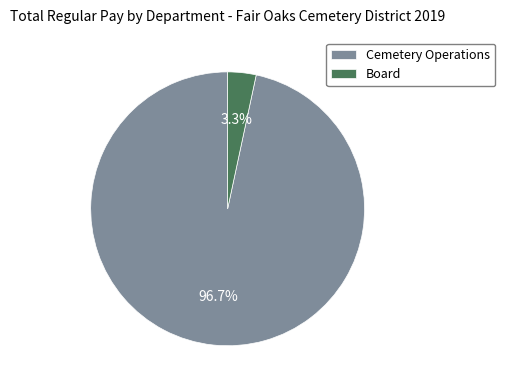

Which has a higher value, Cemetery Operations or Board?

Cemetery Operations